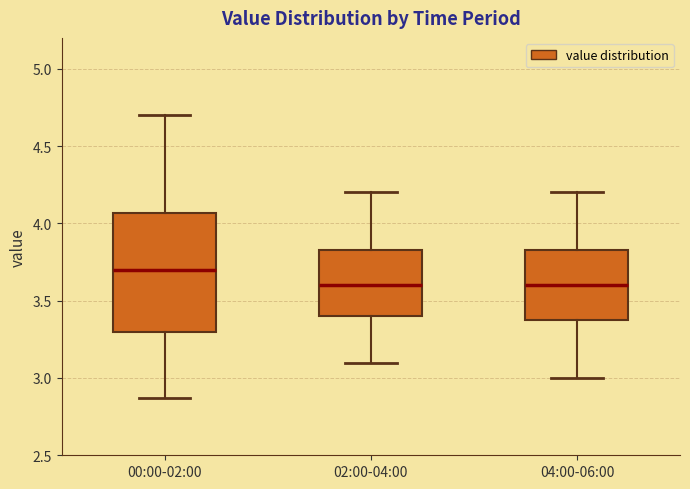

Reading left to right, transcribe this box plot: for each box, give where its median line is, the range the box spans, and where its two whiskers end, as read against the y-axis. The values are not printed on the chart, so give them approximately, as read against the axis.

00:00-02:00: median 3.70, box 3.30 to 4.05, whiskers 2.85 to 4.70
02:00-04:00: median 3.60, box 3.40 to 3.85, whiskers 3.10 to 4.20
04:00-06:00: median 3.60, box 3.40 to 3.85, whiskers 3.00 to 4.20